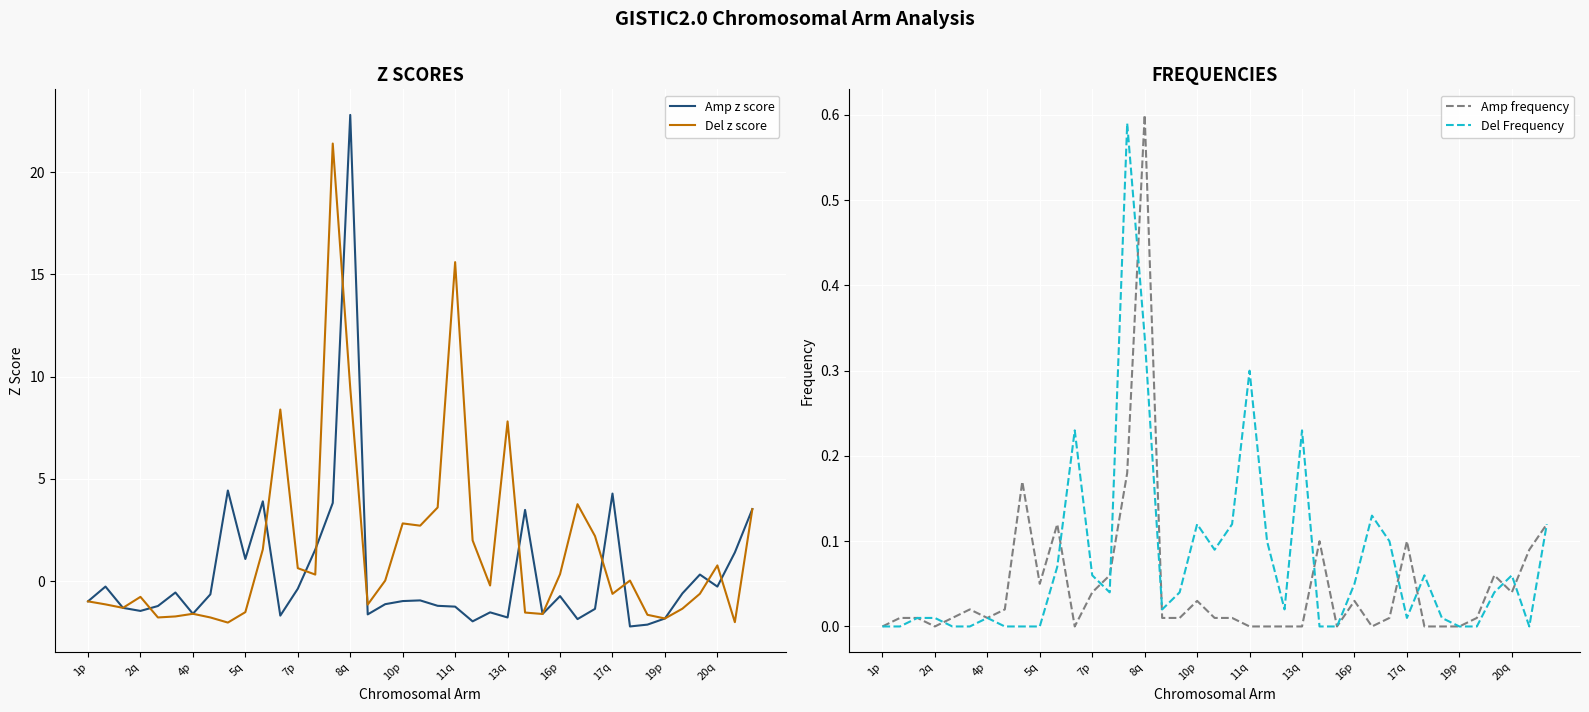

Which series ends up on top after the final intersection of Amp z score and Del Frequency?

Amp z score